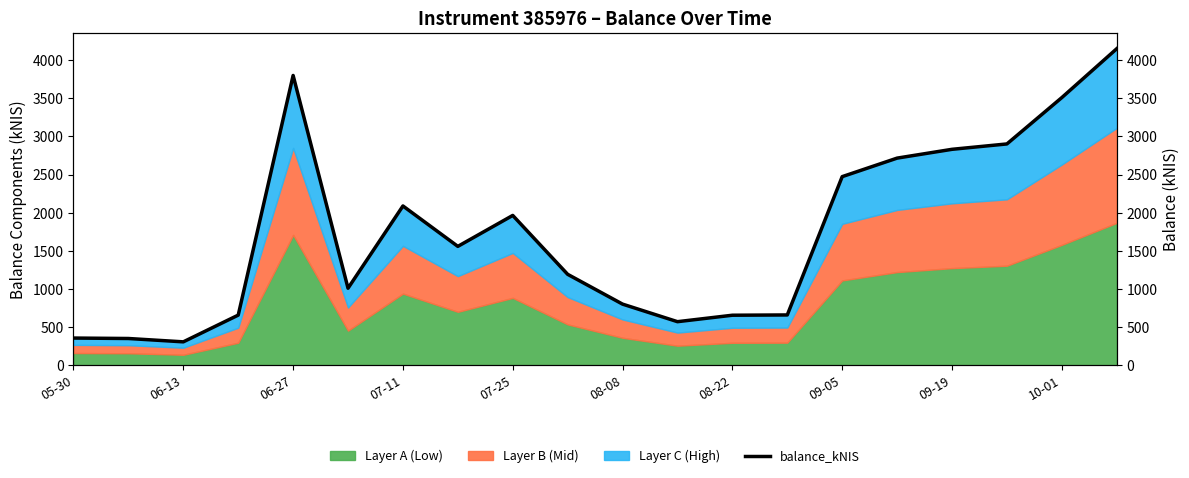

What is the sum of the values at 13 and 15?

3374.8